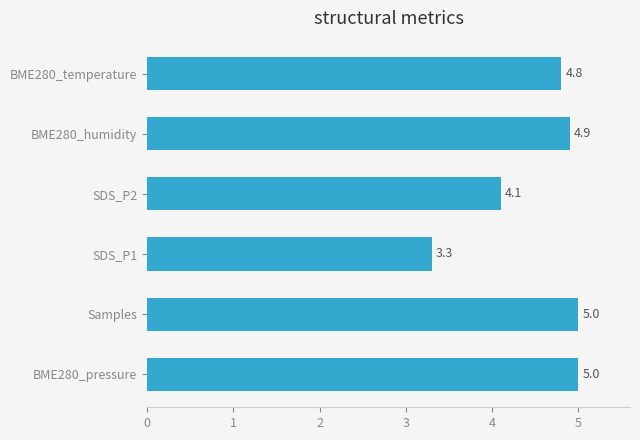

Which has a higher value, SDS_P1 or BME280_humidity?

BME280_humidity